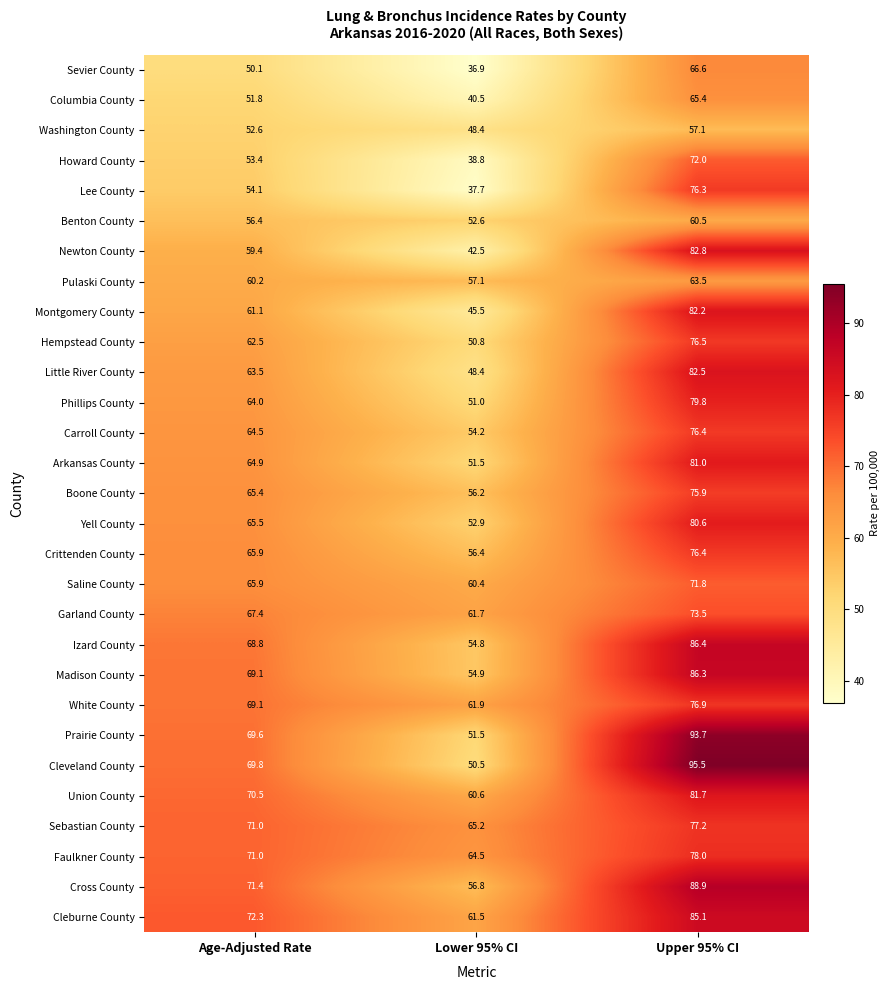

List the labels in order of Sevier County value, smallest first.

Lower 95% CI, Age-Adjusted Rate, Upper 95% CI